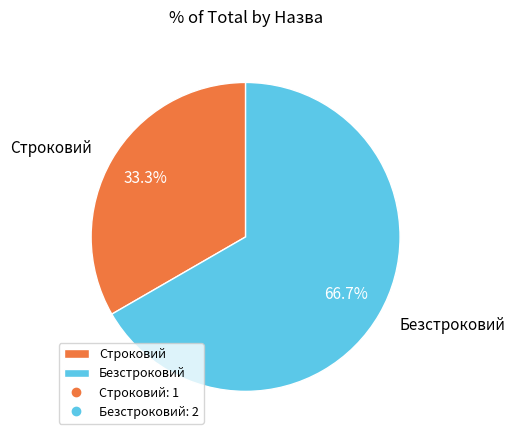

The Безстроковий slice represents 55% of the pie. True or false?

False